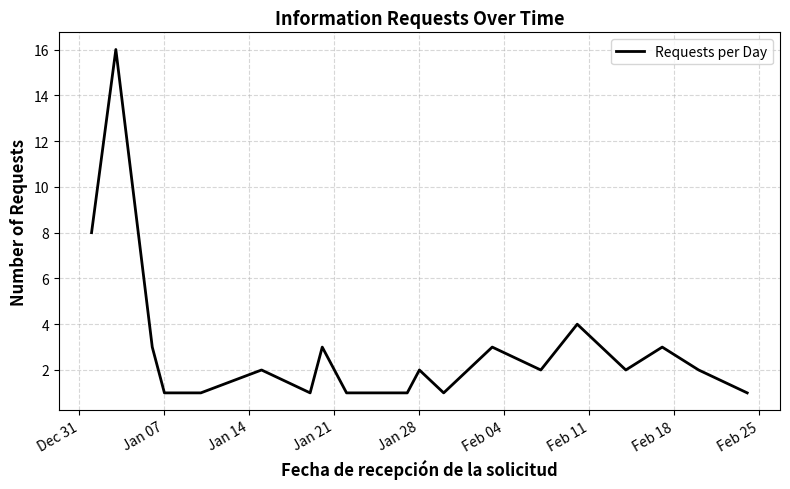

What is the greatest value displayed?

16